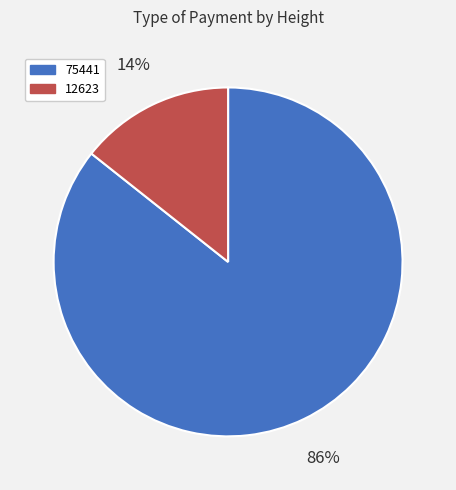

Does 75441 represent more than half of the total?

Yes